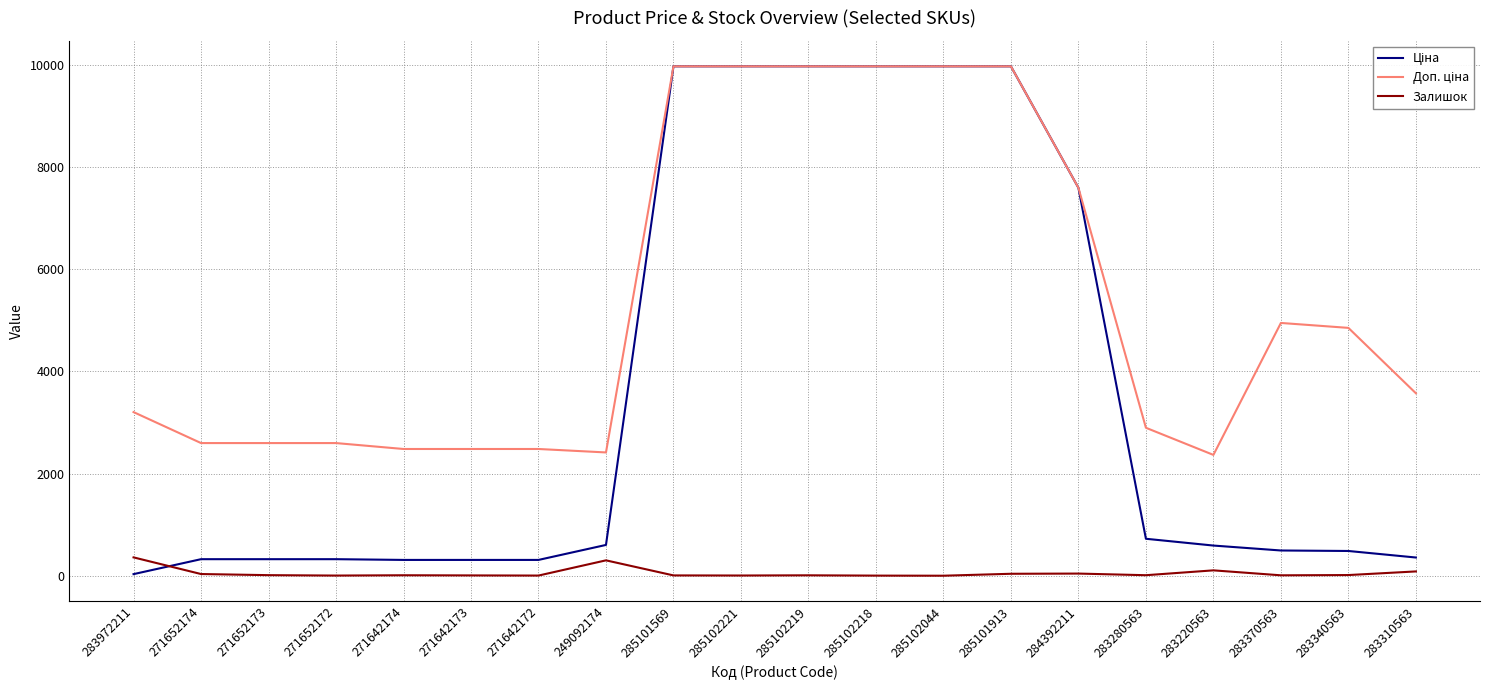

What is the maximum value for Залишок?

360.0